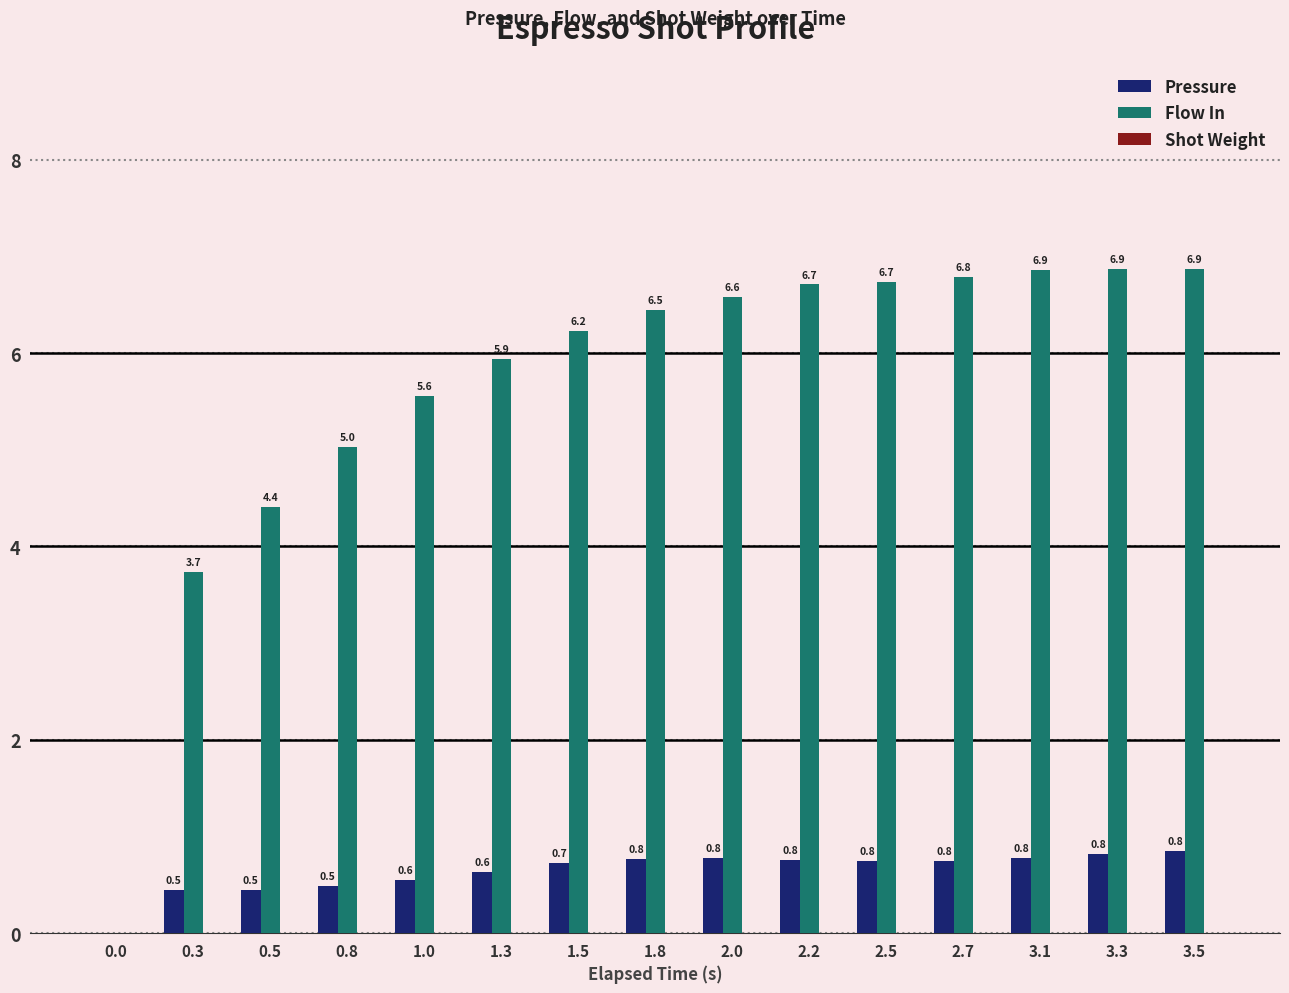

Does the chart contain stacked bars?

No